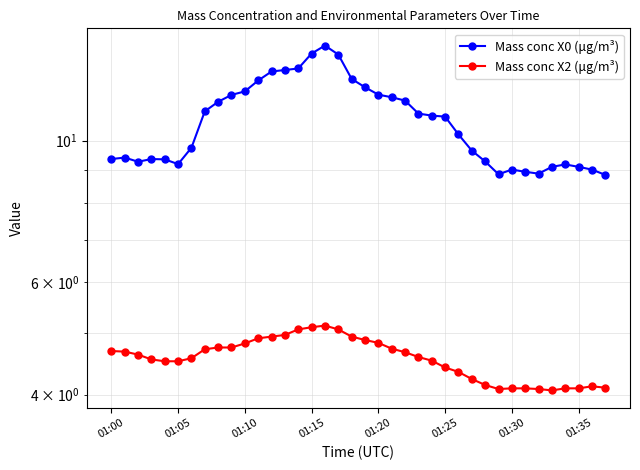

True or false: Mass conc X0 (μg/m³) and Mass conc X2 (μg/m³) cross at least once.

False